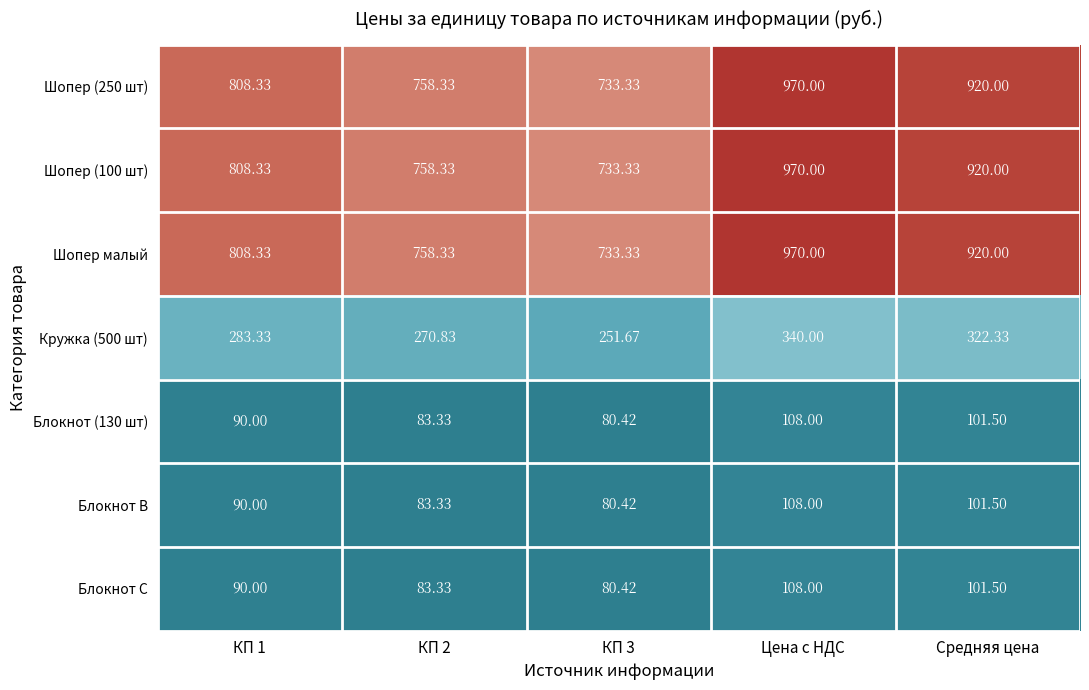

At which category does the chart reach its peak across all series?

Цена с НДС